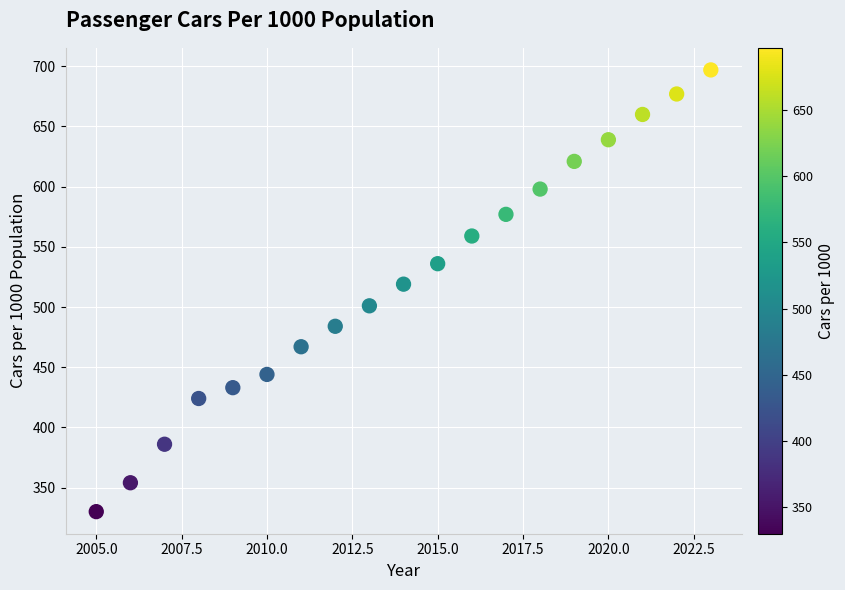

What Y value in the scatter plot is closest to 513?

519